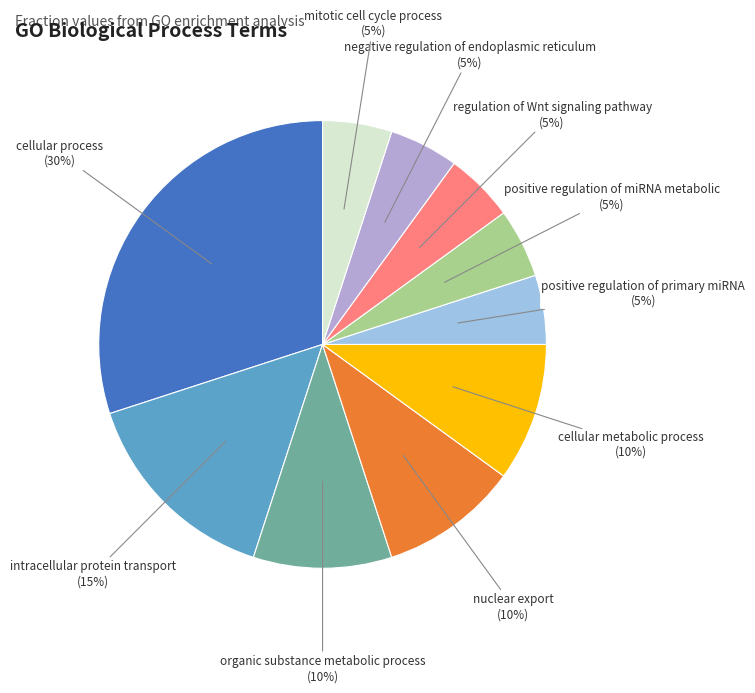

To the nearest percent, what is the difference between the largest and smallest slice percentages?

25%